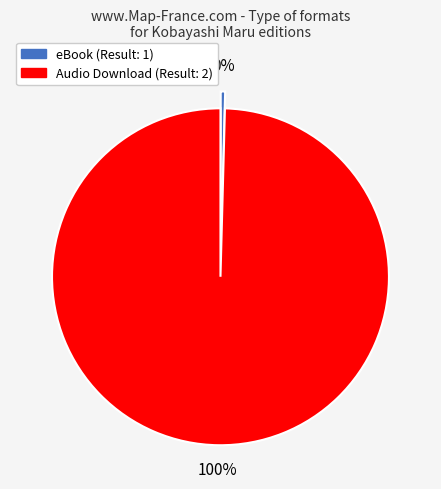

Is there a majority slice in this chart?

Yes